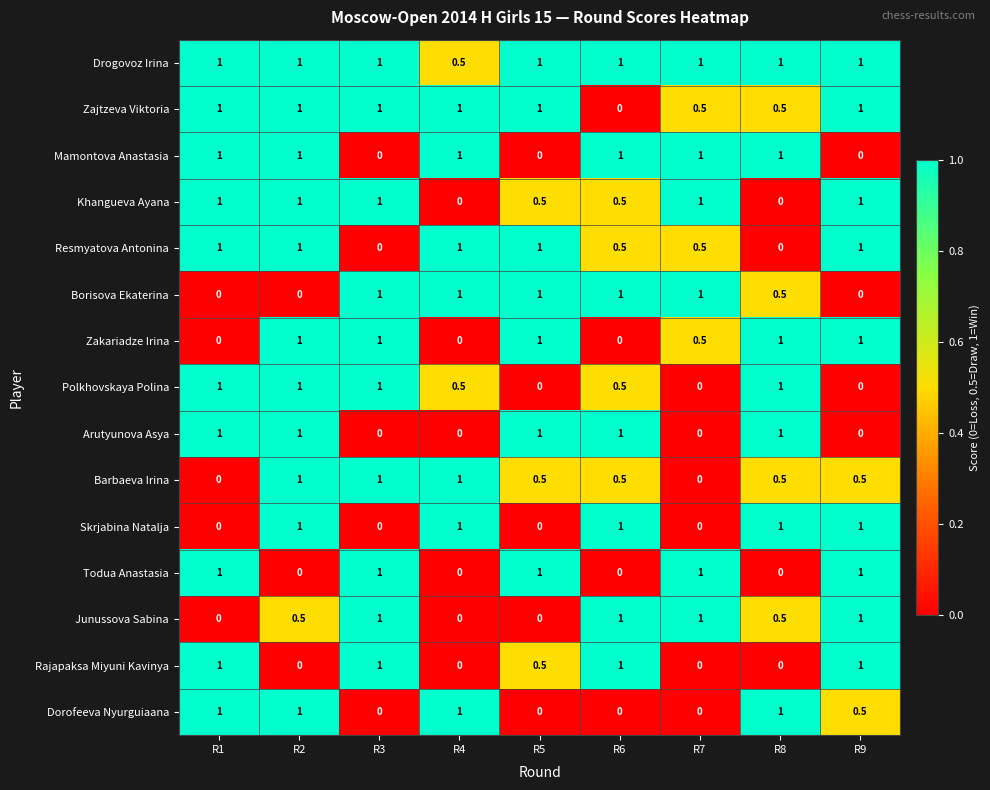

What is the difference between the second highest and second lowest values in the Zakariadze Irina series?

1.0